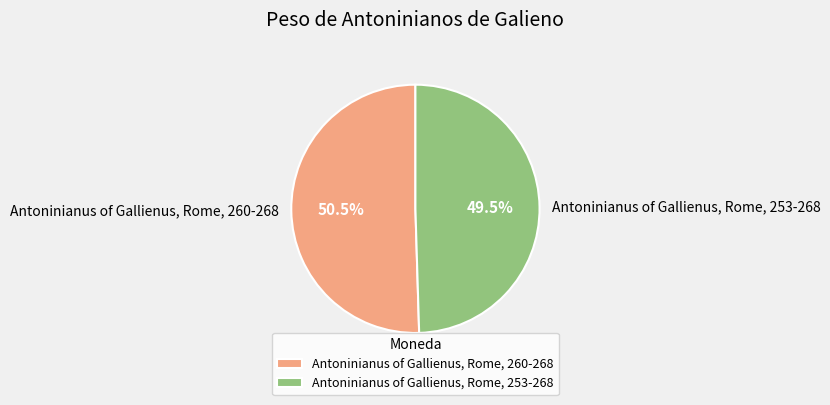

What portion of the pie excludes Antoninianus of Gallienus, Rome, 260-268?

49.5%